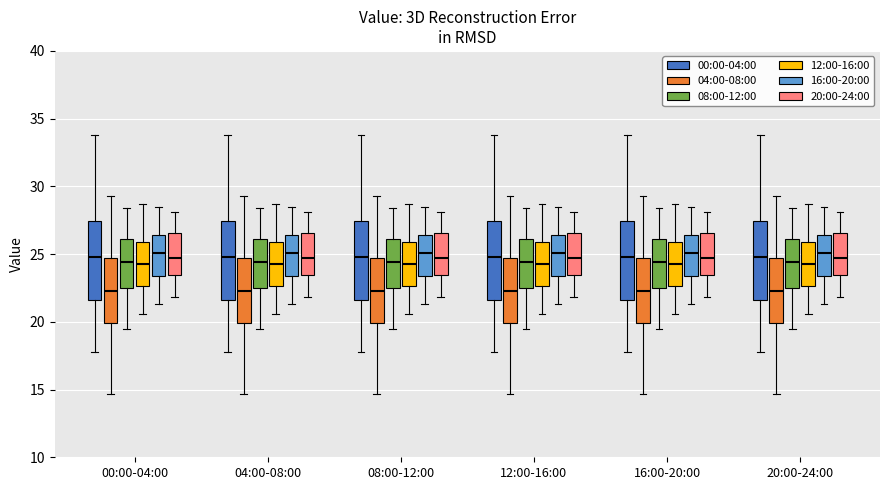

Reading left to right, read every box against the y-axis: the position of its median line, the range the box covers, and the ends of its whiskers. The values are not printed on the chart, so give them approximately, as read against the axis.

00:00-04:00 (00:00-04:00): median 25.0, box 21.5 to 27.5, whiskers 18.0 to 34.0
00:00-04:00 (04:00-08:00): median 22.5, box 20.0 to 24.5, whiskers 14.5 to 29.5
00:00-04:00 (08:00-12:00): median 24.5, box 22.5 to 26.0, whiskers 19.5 to 28.5
00:00-04:00 (12:00-16:00): median 24.5, box 22.5 to 26.0, whiskers 20.5 to 28.5
00:00-04:00 (16:00-20:00): median 25.0, box 23.5 to 26.5, whiskers 21.5 to 28.5
00:00-04:00 (20:00-24:00): median 24.5, box 23.5 to 26.5, whiskers 22.0 to 28.0
04:00-08:00 (00:00-04:00): median 25.0, box 21.5 to 27.5, whiskers 18.0 to 34.0
04:00-08:00 (04:00-08:00): median 22.5, box 20.0 to 24.5, whiskers 14.5 to 29.5
04:00-08:00 (08:00-12:00): median 24.5, box 22.5 to 26.0, whiskers 19.5 to 28.5
04:00-08:00 (12:00-16:00): median 24.5, box 22.5 to 26.0, whiskers 20.5 to 28.5
04:00-08:00 (16:00-20:00): median 25.0, box 23.5 to 26.5, whiskers 21.5 to 28.5
04:00-08:00 (20:00-24:00): median 24.5, box 23.5 to 26.5, whiskers 22.0 to 28.0
08:00-12:00 (00:00-04:00): median 25.0, box 21.5 to 27.5, whiskers 18.0 to 34.0
08:00-12:00 (04:00-08:00): median 22.5, box 20.0 to 24.5, whiskers 14.5 to 29.5
08:00-12:00 (08:00-12:00): median 24.5, box 22.5 to 26.0, whiskers 19.5 to 28.5
08:00-12:00 (12:00-16:00): median 24.5, box 22.5 to 26.0, whiskers 20.5 to 28.5
08:00-12:00 (16:00-20:00): median 25.0, box 23.5 to 26.5, whiskers 21.5 to 28.5
08:00-12:00 (20:00-24:00): median 24.5, box 23.5 to 26.5, whiskers 22.0 to 28.0
12:00-16:00 (00:00-04:00): median 25.0, box 21.5 to 27.5, whiskers 18.0 to 34.0
12:00-16:00 (04:00-08:00): median 22.5, box 20.0 to 24.5, whiskers 14.5 to 29.5
12:00-16:00 (08:00-12:00): median 24.5, box 22.5 to 26.0, whiskers 19.5 to 28.5
12:00-16:00 (12:00-16:00): median 24.5, box 22.5 to 26.0, whiskers 20.5 to 28.5
12:00-16:00 (16:00-20:00): median 25.0, box 23.5 to 26.5, whiskers 21.5 to 28.5
12:00-16:00 (20:00-24:00): median 24.5, box 23.5 to 26.5, whiskers 22.0 to 28.0
16:00-20:00 (00:00-04:00): median 25.0, box 21.5 to 27.5, whiskers 18.0 to 34.0
16:00-20:00 (04:00-08:00): median 22.5, box 20.0 to 24.5, whiskers 14.5 to 29.5
16:00-20:00 (08:00-12:00): median 24.5, box 22.5 to 26.0, whiskers 19.5 to 28.5
16:00-20:00 (12:00-16:00): median 24.5, box 22.5 to 26.0, whiskers 20.5 to 28.5
16:00-20:00 (16:00-20:00): median 25.0, box 23.5 to 26.5, whiskers 21.5 to 28.5
16:00-20:00 (20:00-24:00): median 24.5, box 23.5 to 26.5, whiskers 22.0 to 28.0
20:00-24:00 (00:00-04:00): median 25.0, box 21.5 to 27.5, whiskers 18.0 to 34.0
20:00-24:00 (04:00-08:00): median 22.5, box 20.0 to 24.5, whiskers 14.5 to 29.5
20:00-24:00 (08:00-12:00): median 24.5, box 22.5 to 26.0, whiskers 19.5 to 28.5
20:00-24:00 (12:00-16:00): median 24.5, box 22.5 to 26.0, whiskers 20.5 to 28.5
20:00-24:00 (16:00-20:00): median 25.0, box 23.5 to 26.5, whiskers 21.5 to 28.5
20:00-24:00 (20:00-24:00): median 24.5, box 23.5 to 26.5, whiskers 22.0 to 28.0